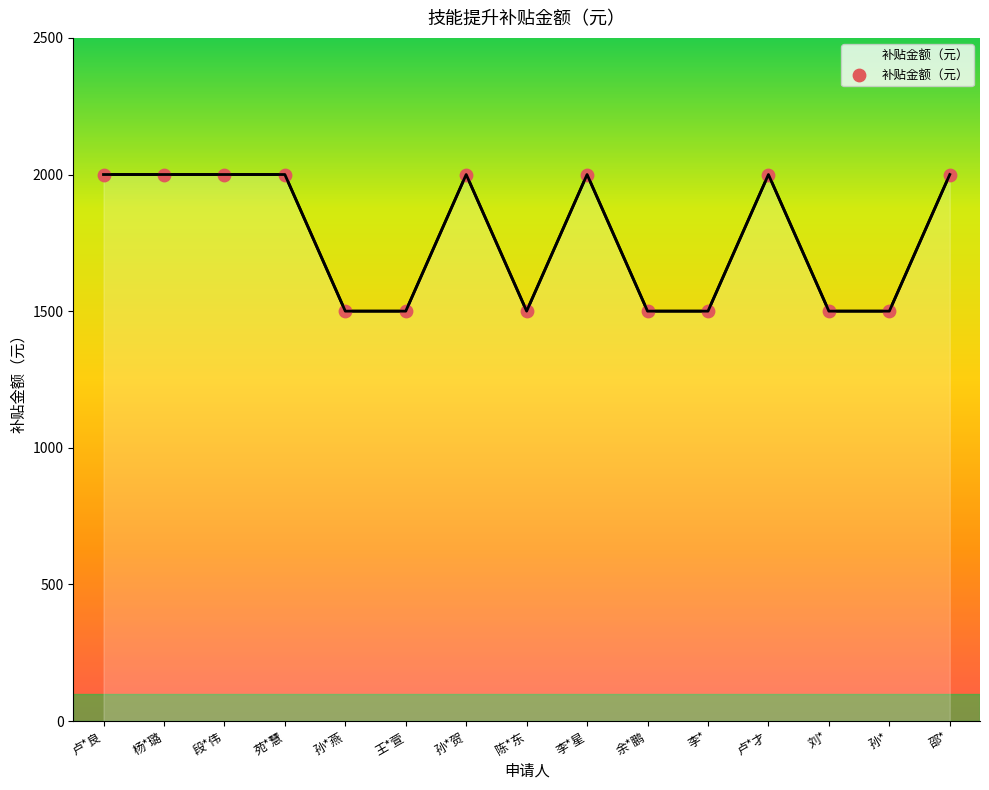

Between 李* and 卢*才, which is larger?

卢*才